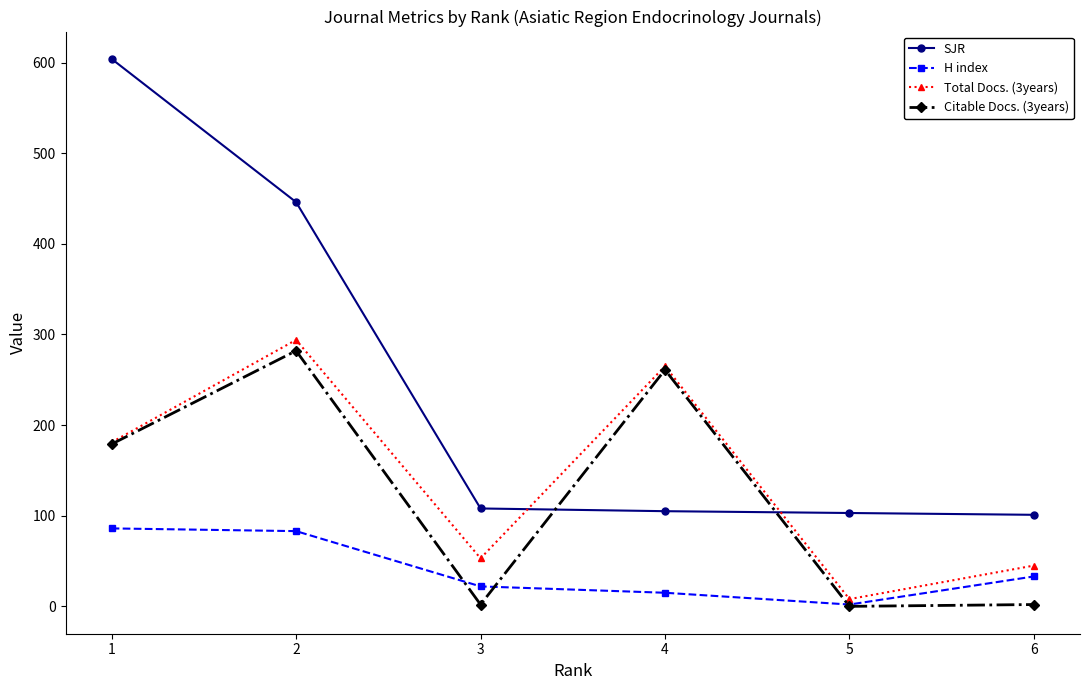

Which series changed the most between 3 and 5?

Total Docs. (3years)